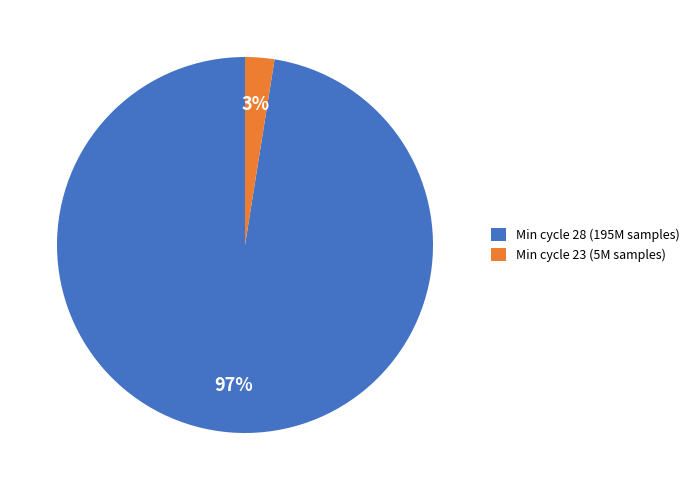

To the nearest percent, what portion does Min cycle 23 (5M samples) represent?

3%